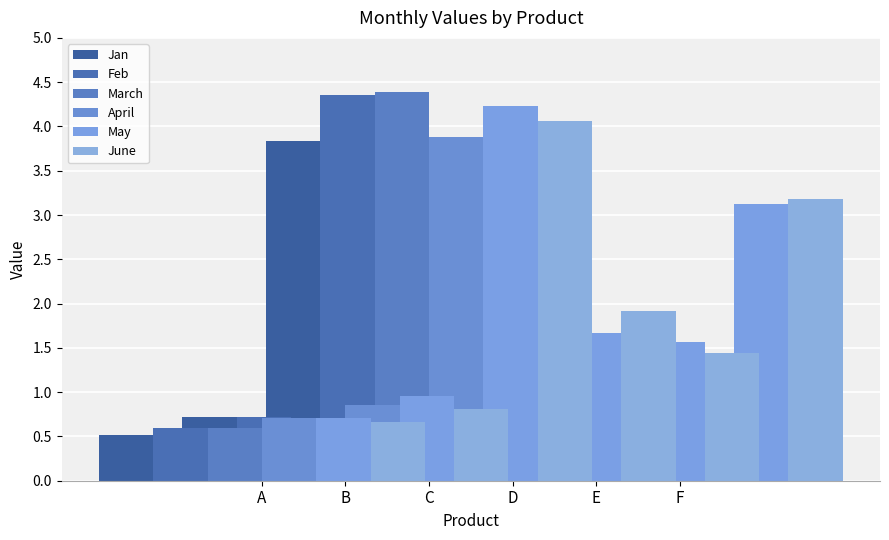

What is the value of the April bar at the 4th from the left?

1.5